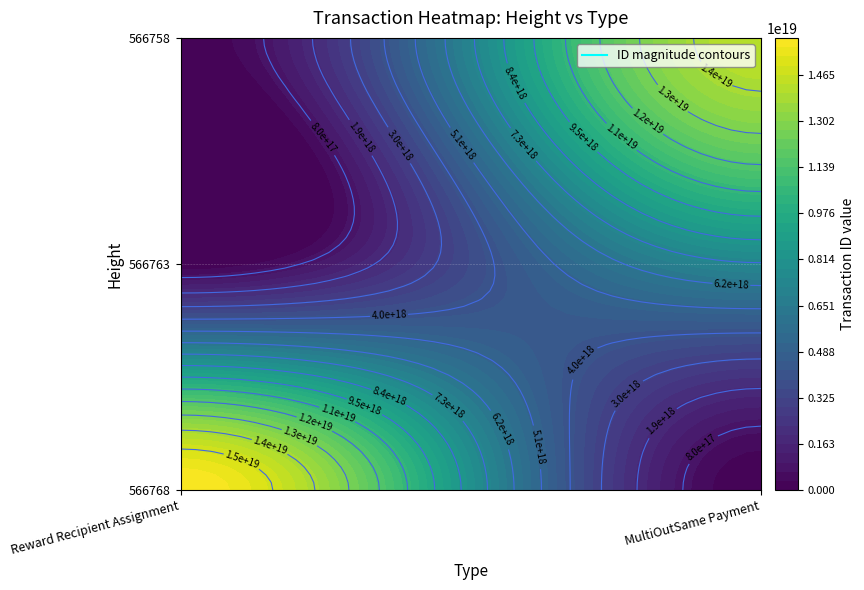

Reading left to right, transcribe all the data shown in this chart.

Reward Recipient Assignment: 566768=15947990613505503232	566763=0	566758=0
MultiOutSame Payment: 566768=0	566763=7224199088859320320	566758=14326846881591482368